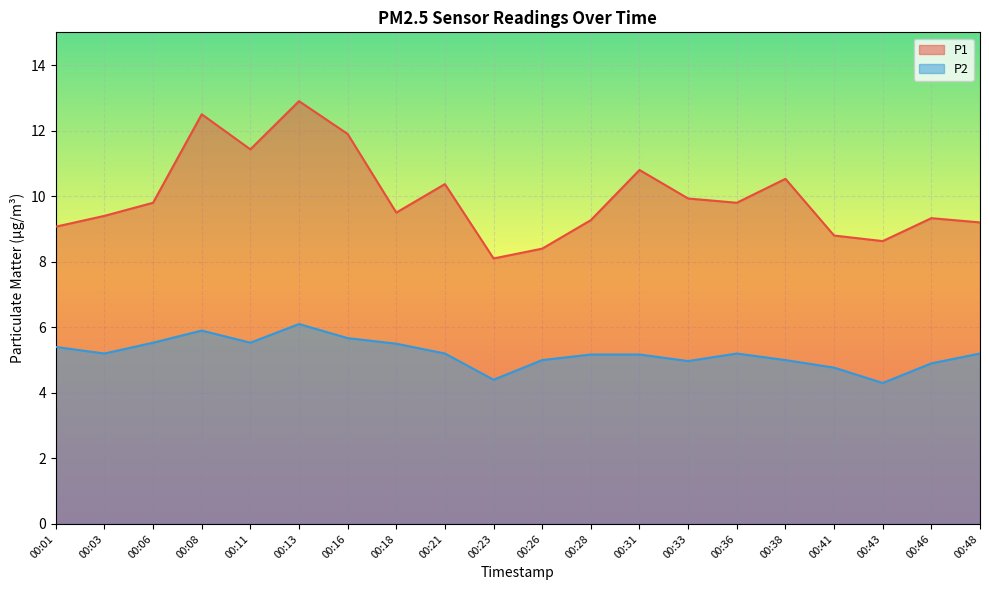

Reading left to right, extract all data points from this chart.

P1: 00:01=9.1	00:03=9.4	00:06=9.8	00:08=12.5	00:11=11.4	00:13=12.9	00:16=11.9	00:18=9.5	00:21=10.4	00:23=8.1	00:26=8.4	00:28=9.3	00:31=10.8	00:33=9.9	00:36=9.8	00:38=10.5	00:41=8.8	00:43=8.6	00:46=9.3	00:48=9.2
P2: 00:01=5.4	00:03=5.2	00:06=5.5	00:08=5.9	00:11=5.5	00:13=6.1	00:16=5.7	00:18=5.5	00:21=5.2	00:23=4.4	00:26=5.0	00:28=5.2	00:31=5.2	00:33=5.0	00:36=5.2	00:38=5.0	00:41=4.8	00:43=4.3	00:46=4.9	00:48=5.2